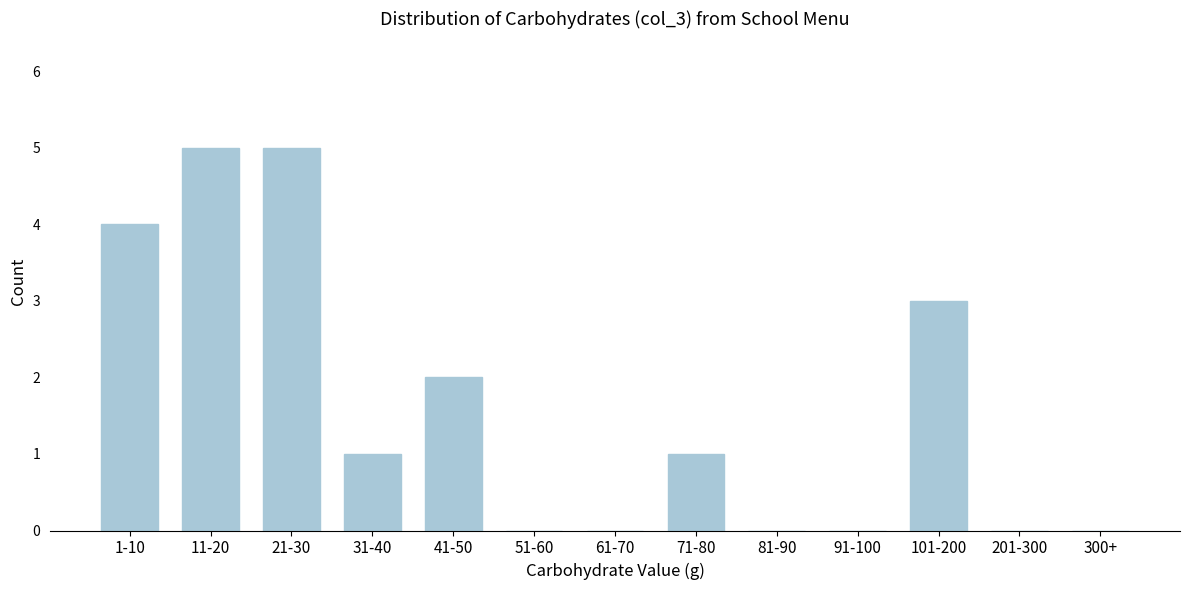

What is the change in value from 21-30 to 61-70?

-5